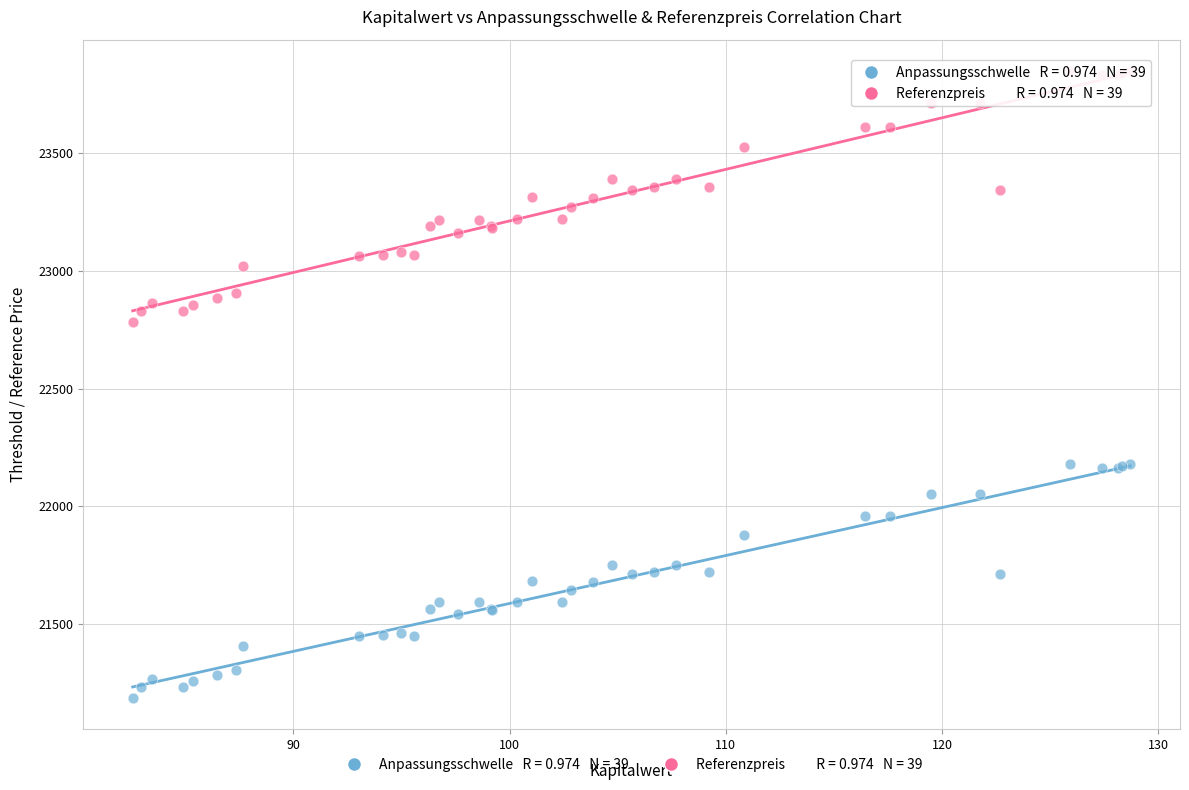

Across all series, what Y value is closest to 22517?

22780.6